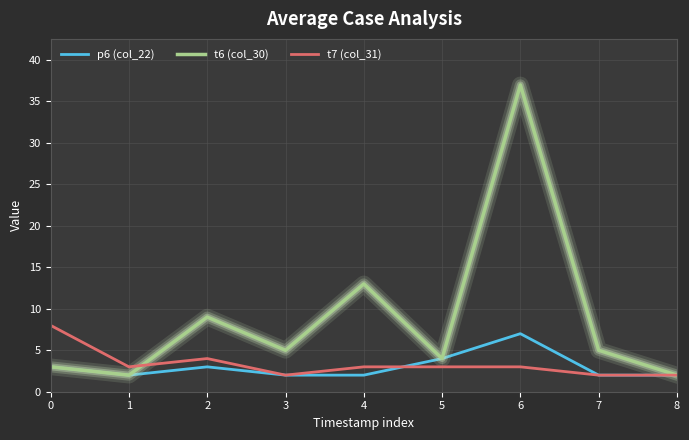

In t6 (col_30), how many points are higher than both neighbors (excluding endpoints)?

3